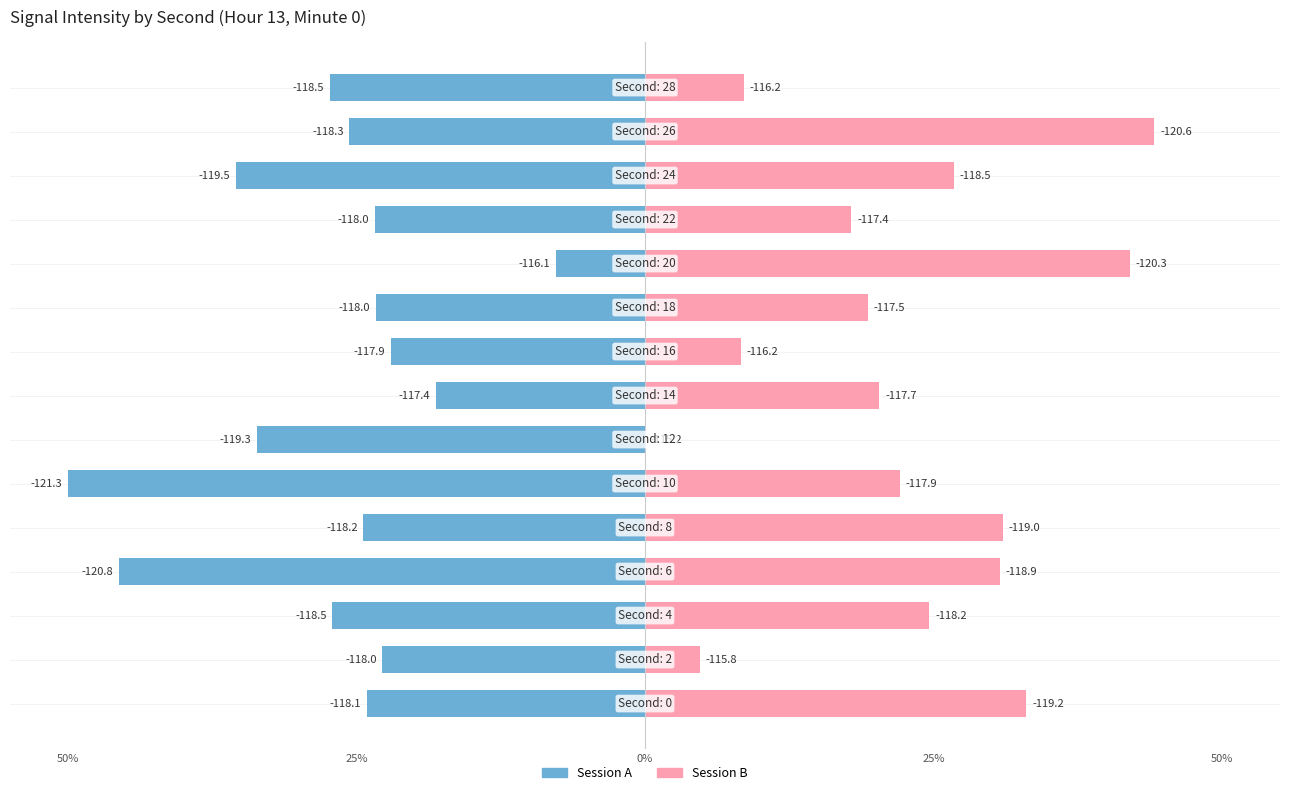

Where does the Session A series first go above -24?

25%